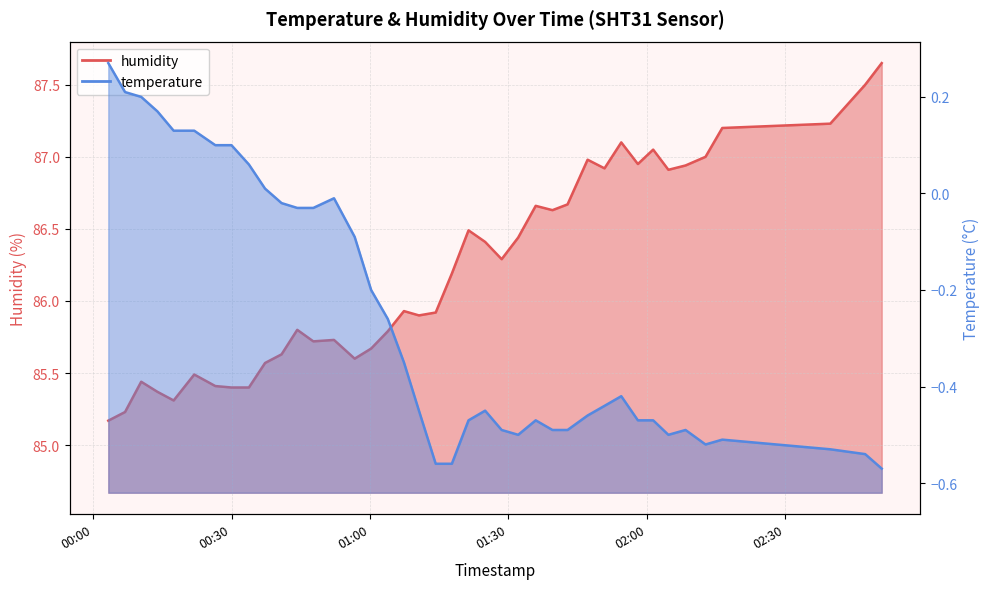

What is the total value across all series at 2023-02-15T00:26:29?

85.5